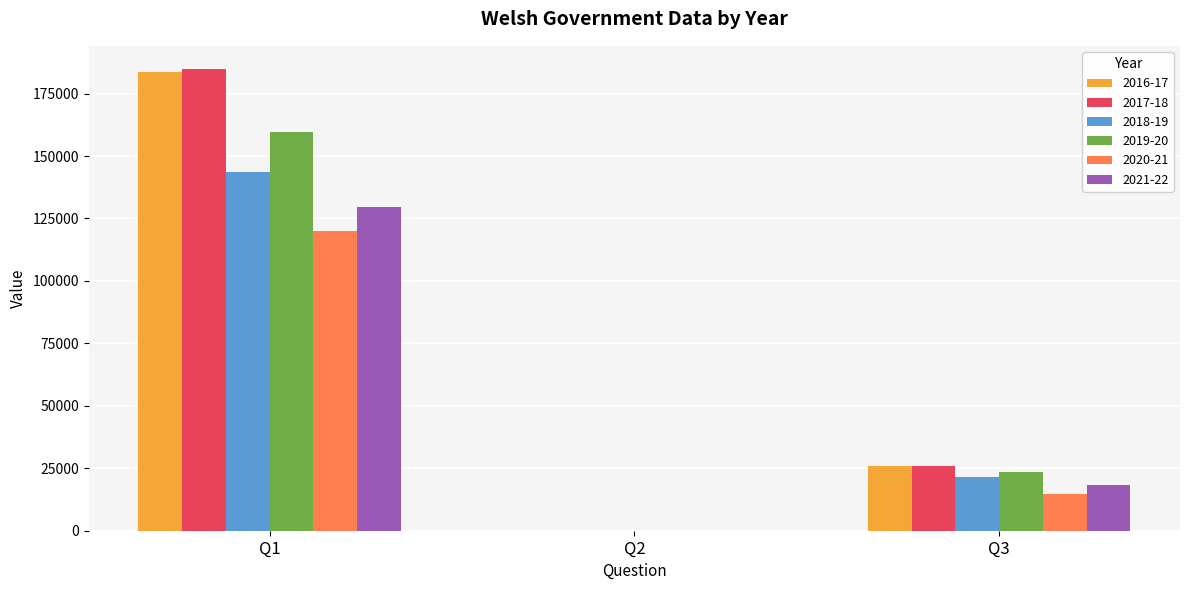

At which category is the sum across all series the highest?

Q1